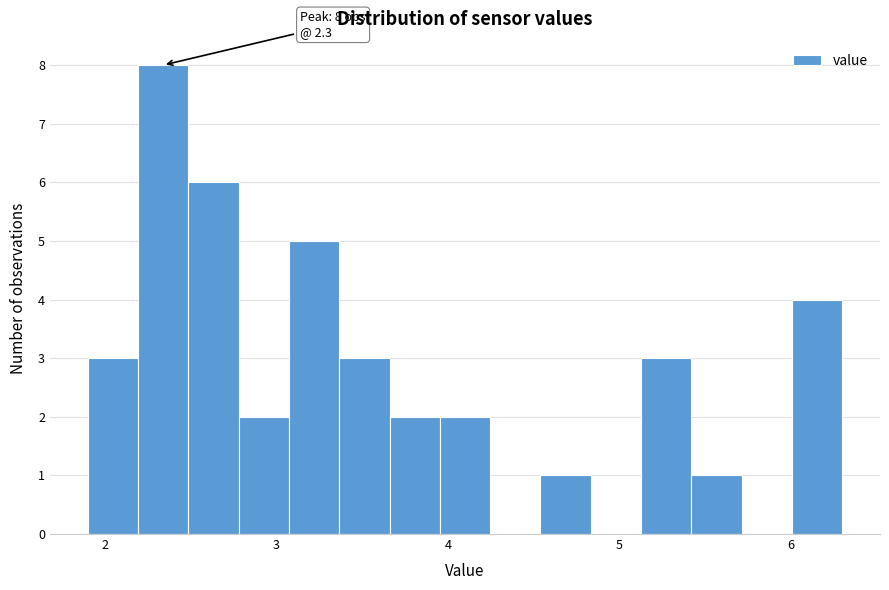

Read against the x-axis, roughly where is the centre of the tallest bar?

2.3